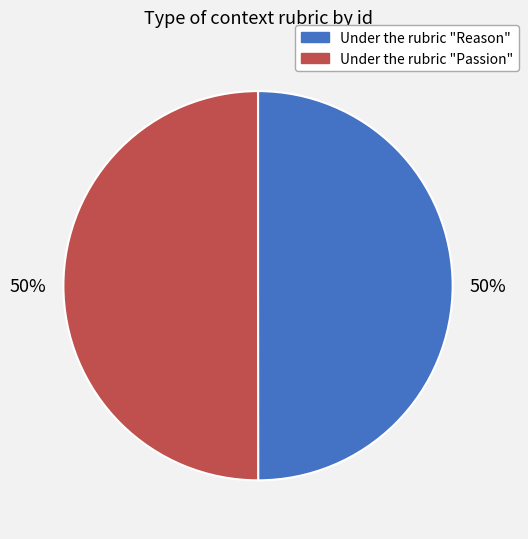

To the nearest percent, what portion does Under the rubric "Reason" represent?

50%